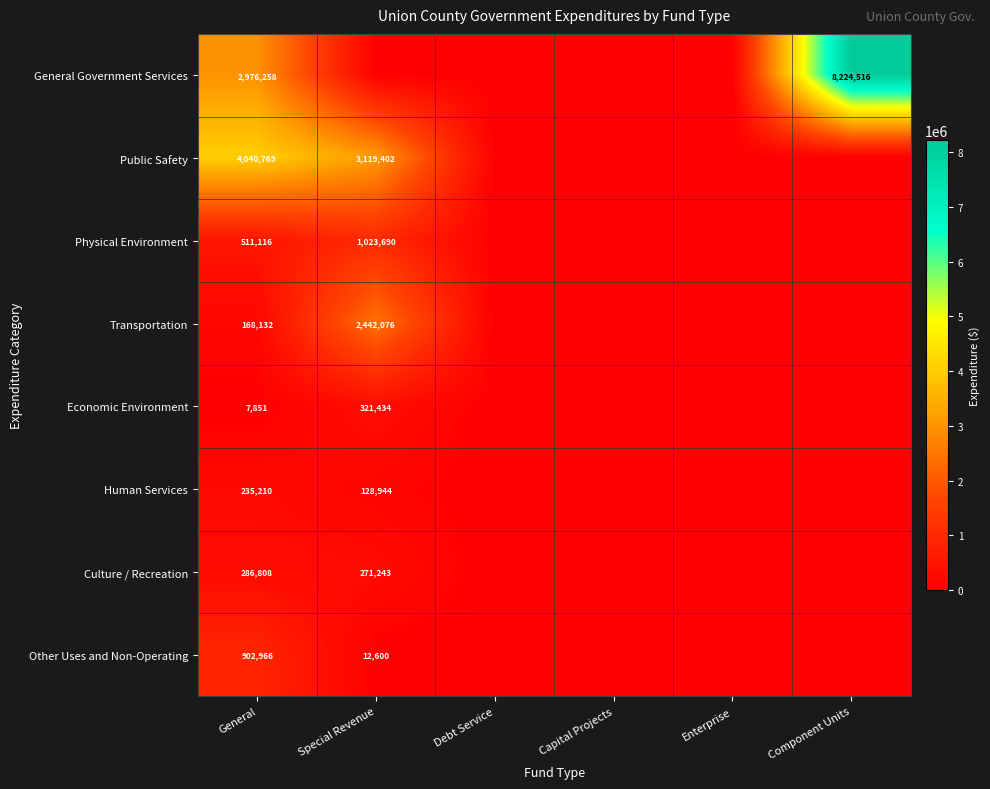

What is the spread (max minus min) of values at General?

4032918